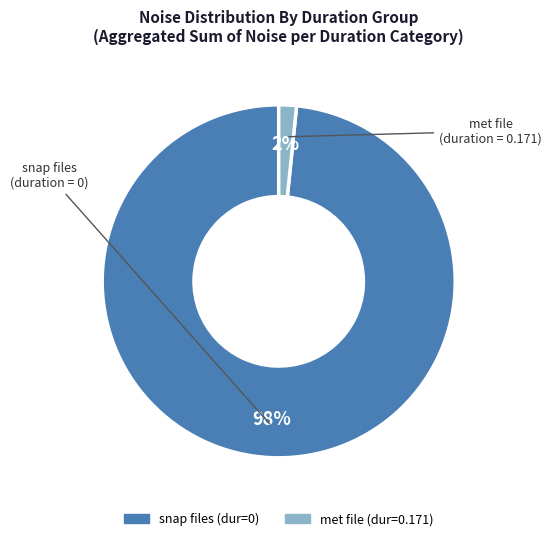

Is there a majority slice in this chart?

Yes